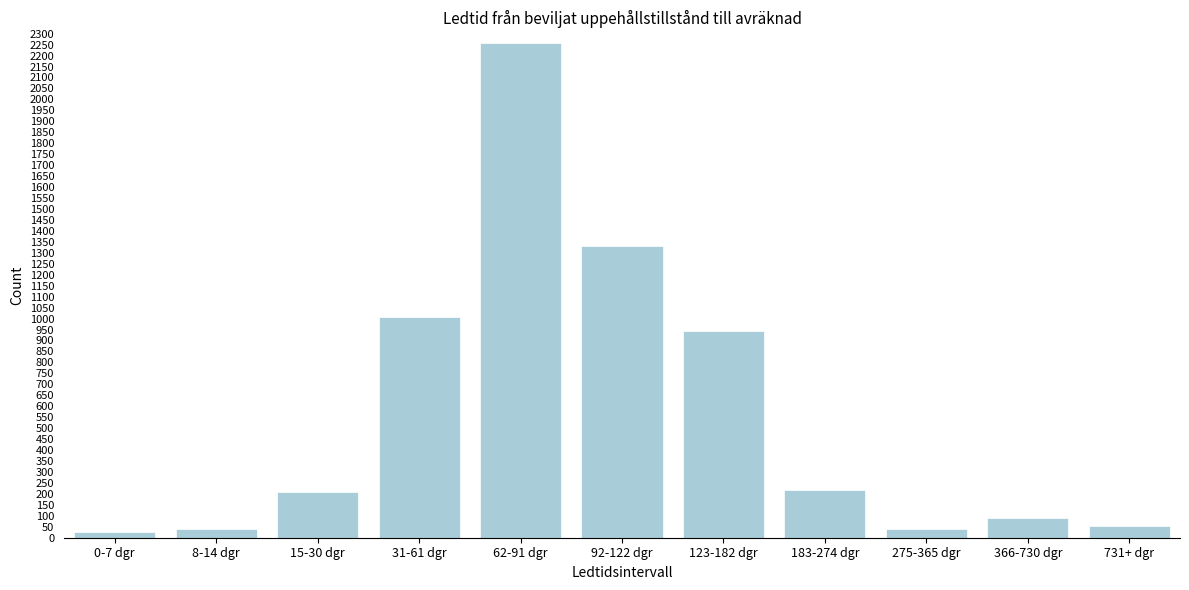

What is the average value?

565